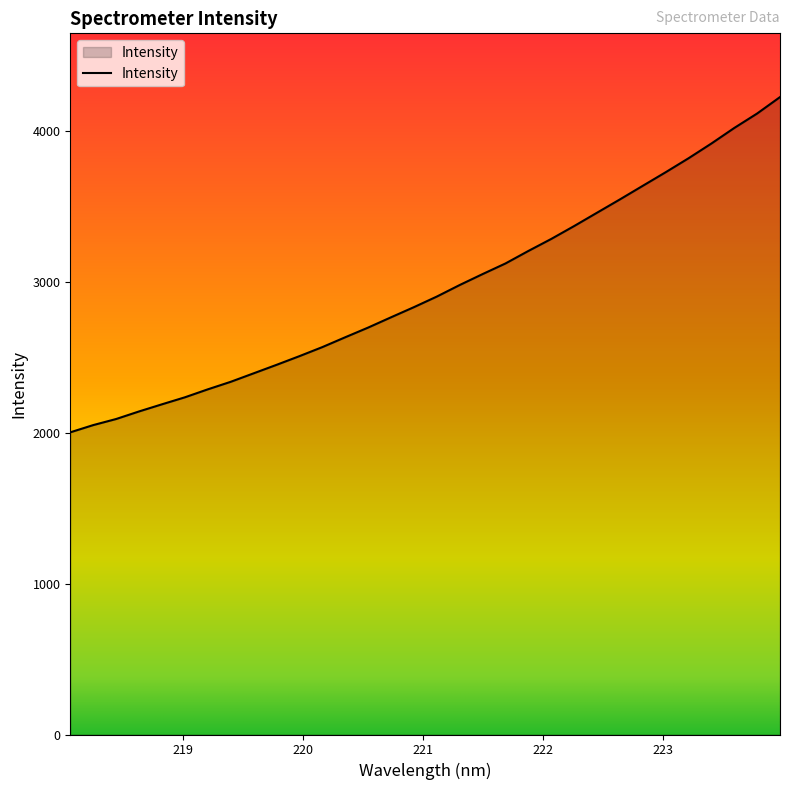

What is the greatest value displayed?

4221.4